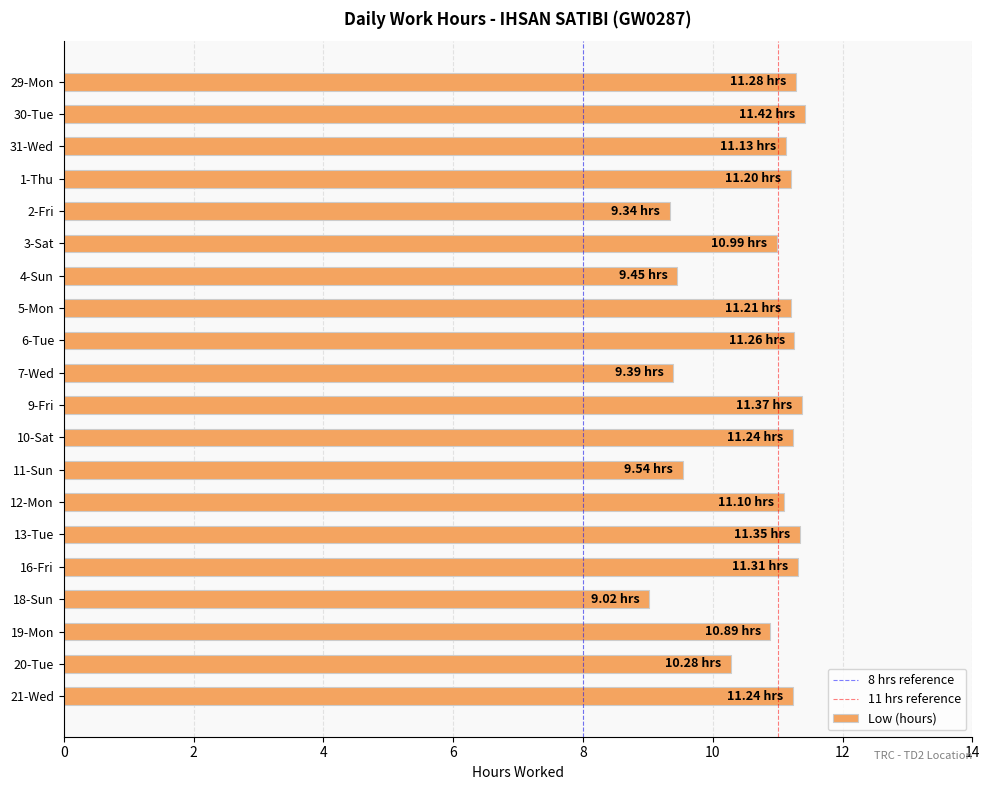

What is the sum of the values at 18-Sun and 30-Tue?

20.4